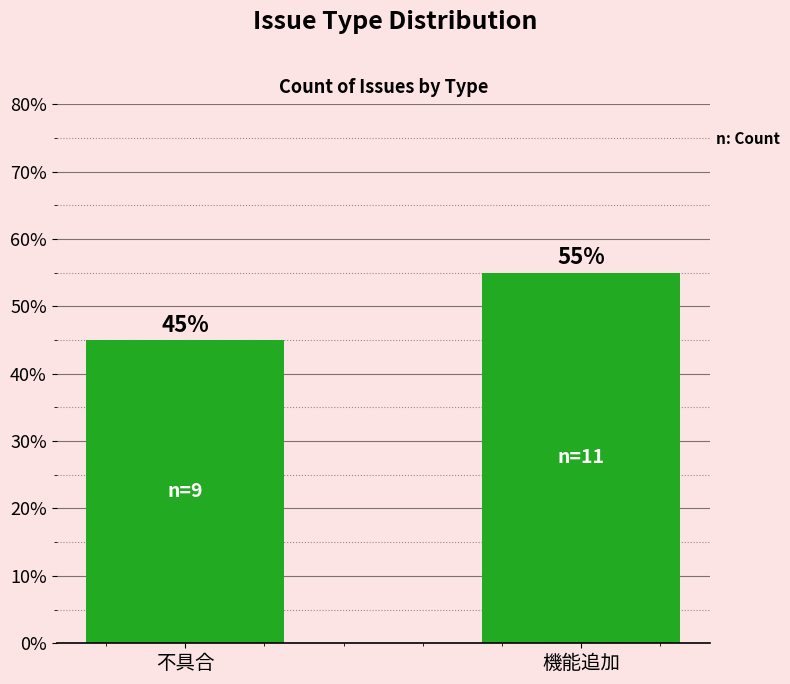

How many data points does each series have?

2